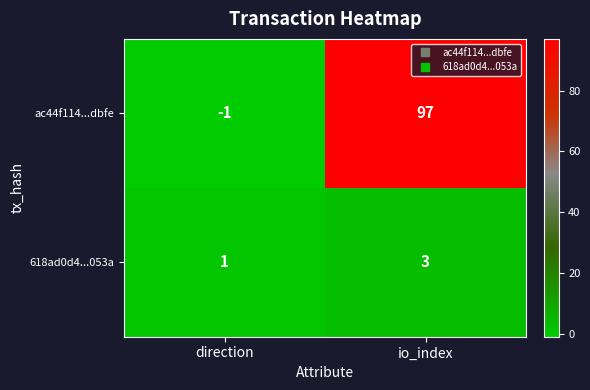

At which category does the chart reach its minimum across all series?

direction